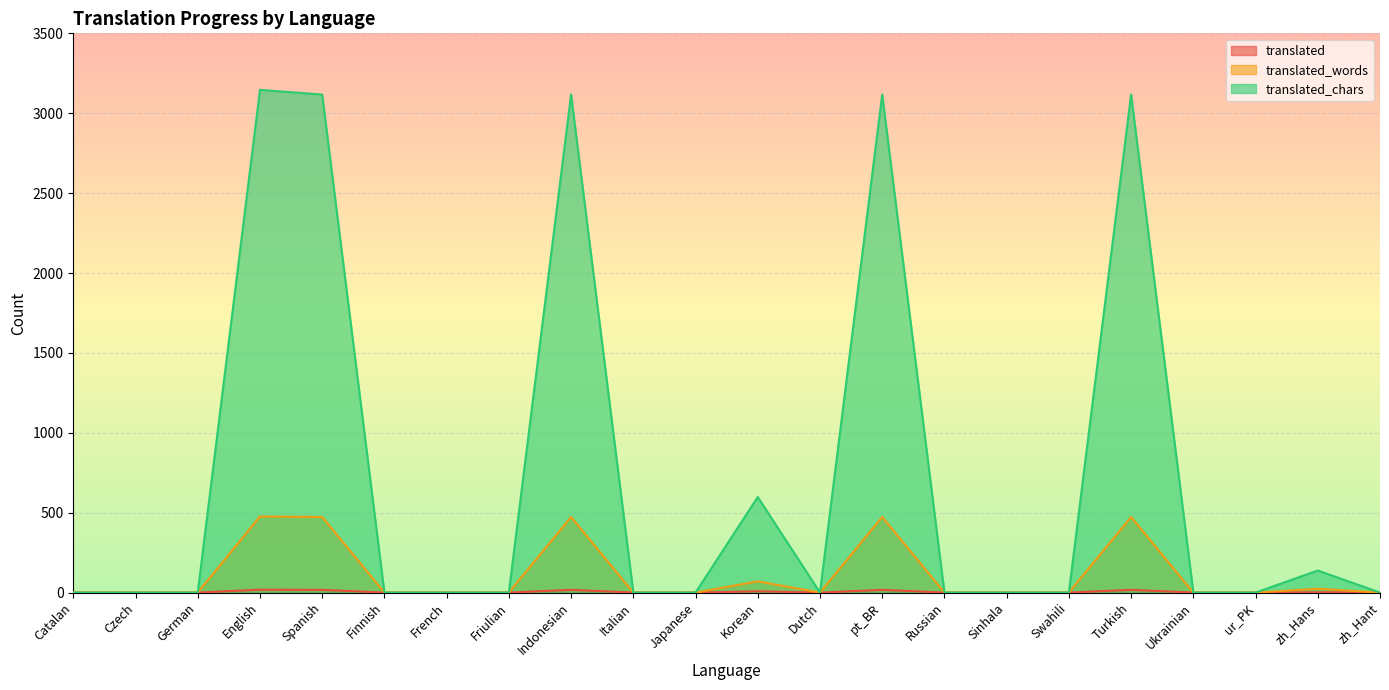

How many interior local peaks does the translated_chars series have?

6